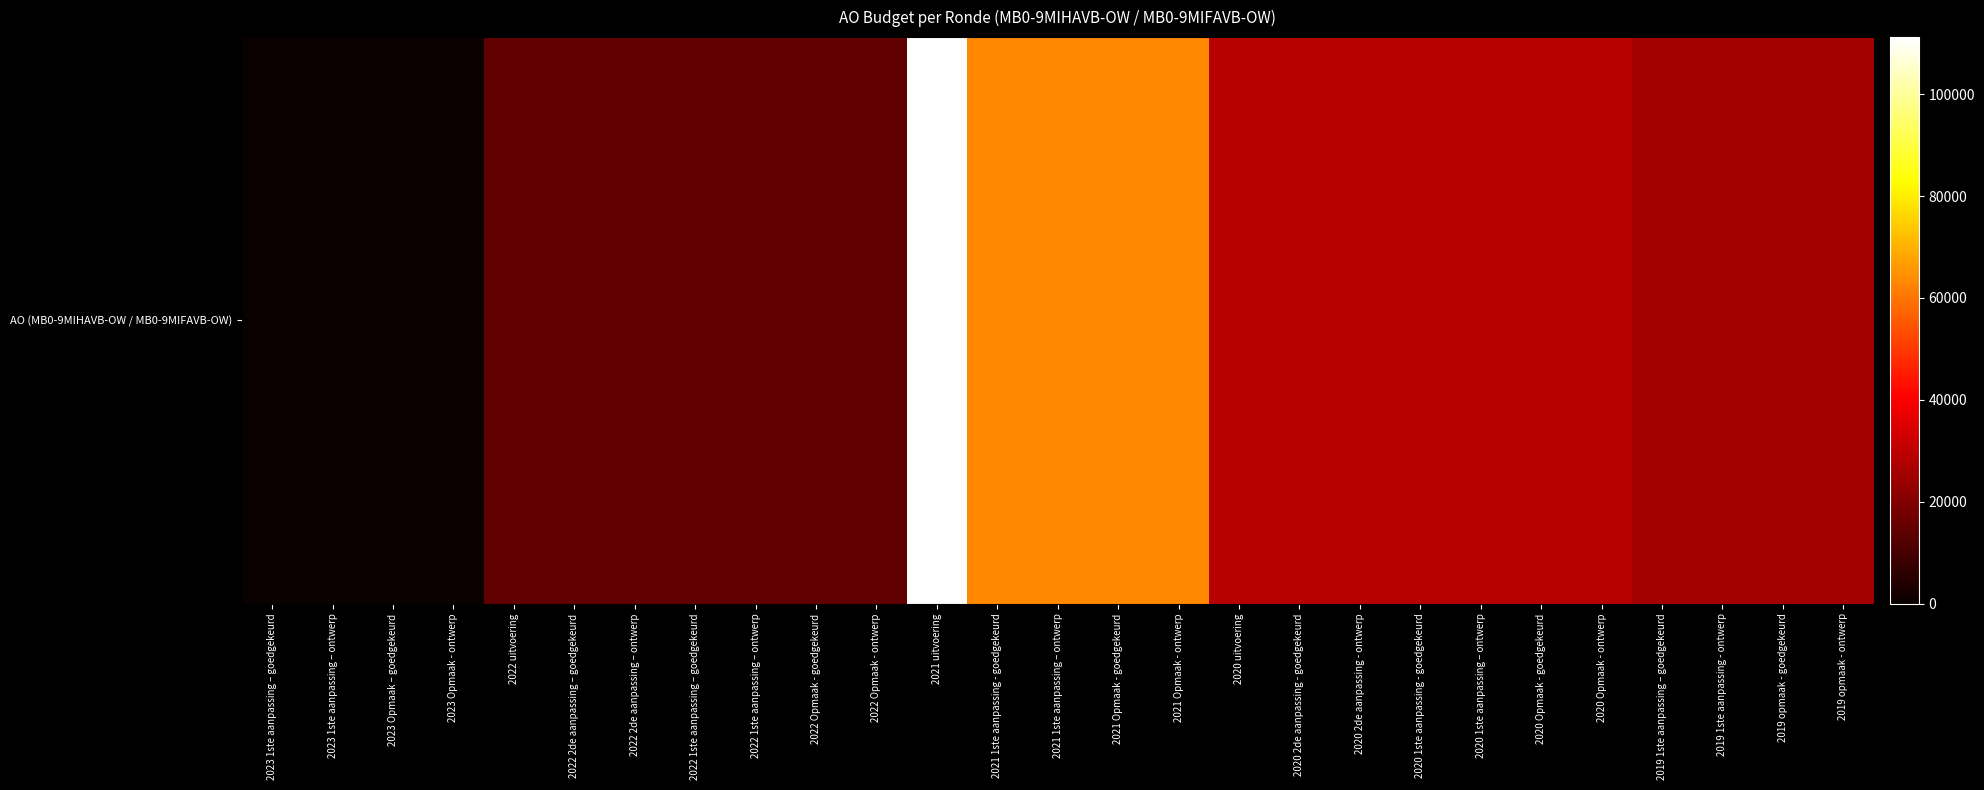

List the labels in order of value, largest first.

2021 uitvoering, 2021 1ste aanpassing - goedgekeurd, 2021 1ste aanpassing – ontwerp, 2021 Opmaak - goedgekeurd, 2021 Opmaak - ontwerp, 2020 uitvoering, 2020 2de aanpassing - goedgekeurd, 2020 2de aanpassing - ontwerp, 2020 1ste aanpassing - goedgekeurd, 2020 1ste aanpassing – ontwerp, 2020 Opmaak - goedgekeurd, 2020 Opmaak - ontwerp, 2019 1ste aanpassing – goedgekeurd, 2019 1ste aanpassing - ontwerp, 2019 opmaak - goedgekeurd, 2019 opmaak - ontwerp, 2022 uitvoering, 2022 2de aanpassing – goedgekeurd, 2022 2de aanpassing – ontwerp, 2022 1ste aanpassing – goedgekeurd, 2022 1ste aanpassing – ontwerp, 2022 Opmaak - goedgekeurd, 2022 Opmaak - ontwerp, 2023 1ste aanpassing – goedgekeurd, 2023 1ste aanpassing – ontwerp, 2023 Opmaak – goedgekeurd, 2023 Opmaak - ontwerp